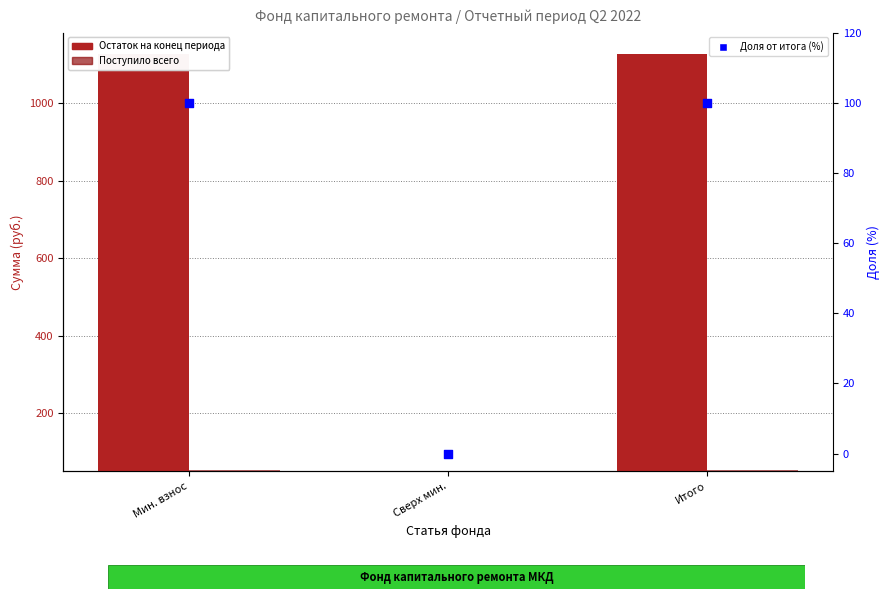

At how many categories does at least one series exceed 490?

2